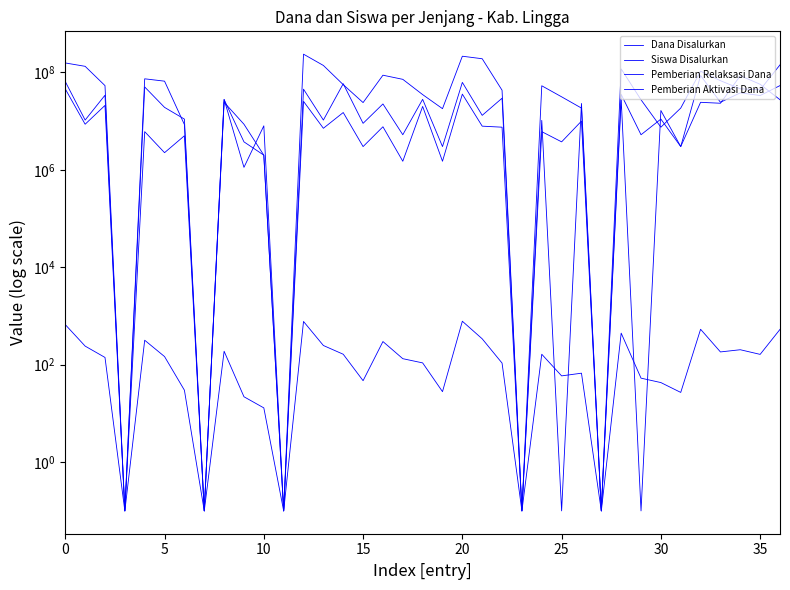

What is the highest value of the Pemberian Relaksasi Dana series?

86175000.0